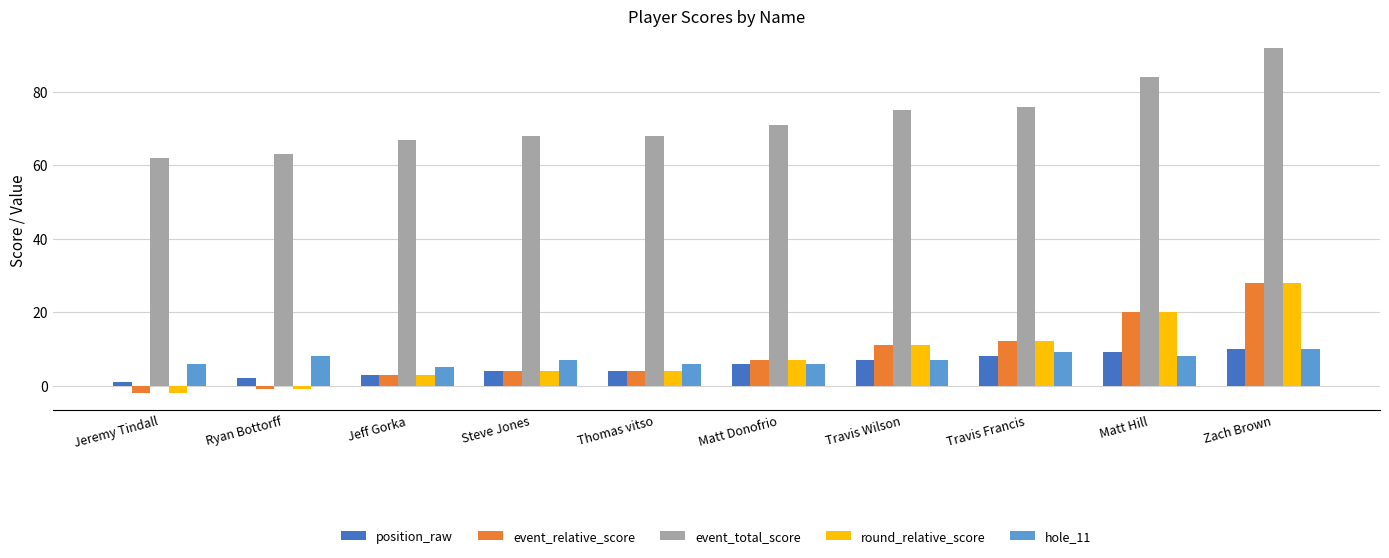

What is the average value of the position_raw series?

5